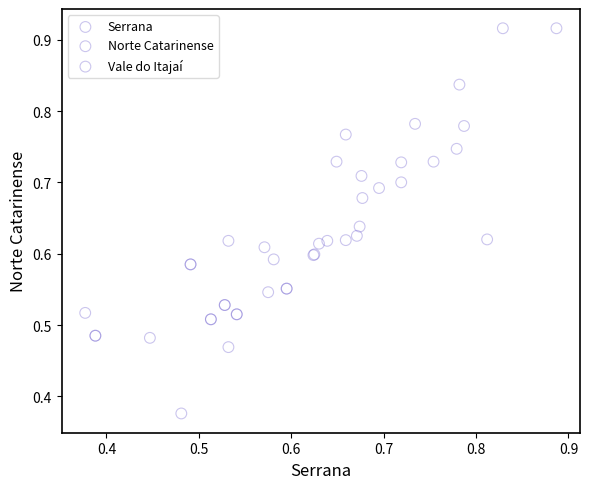

Which series has the largest Y range (max minus min)?

Vale do Itajaí